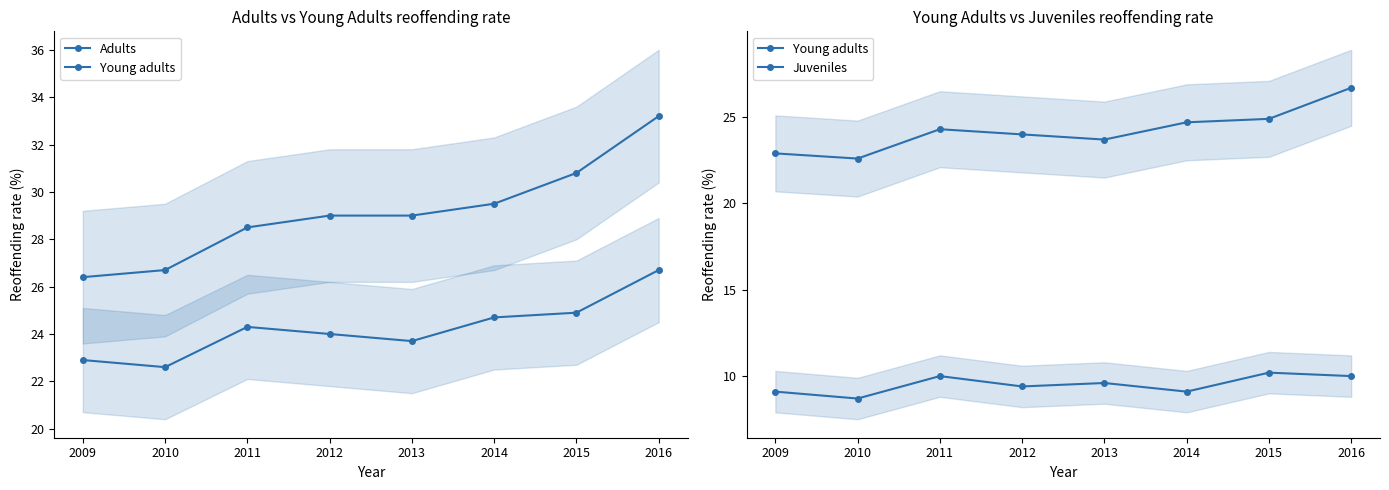

True or false: Young adults and Adults cross at least once.

False